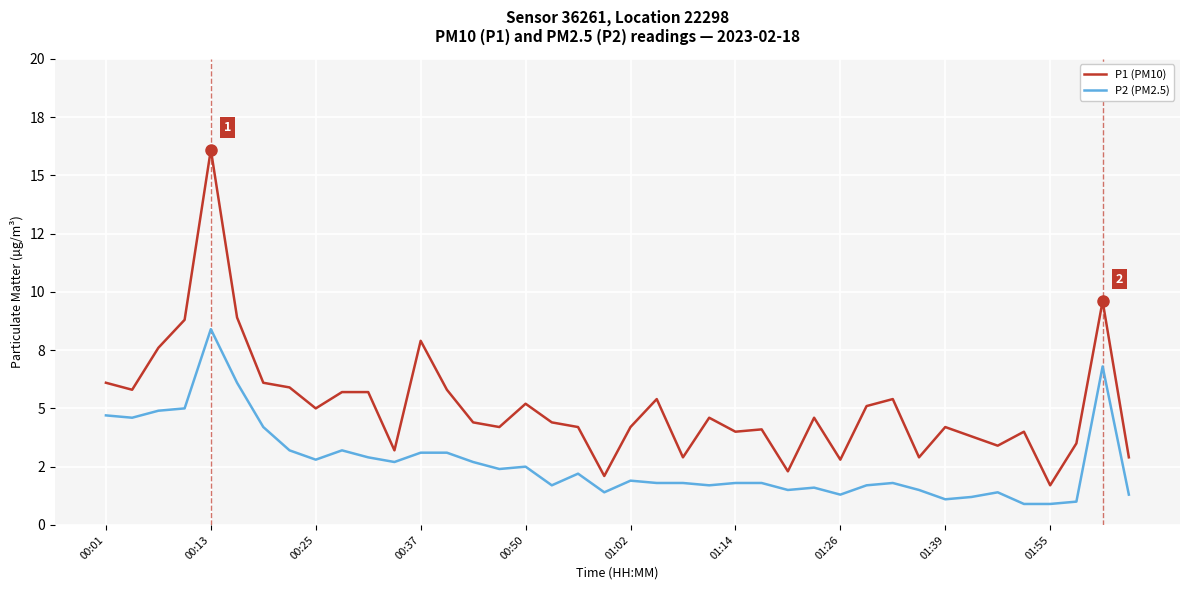

What are all the series names shown in the legend?

P1 (PM10), P2 (PM2.5)